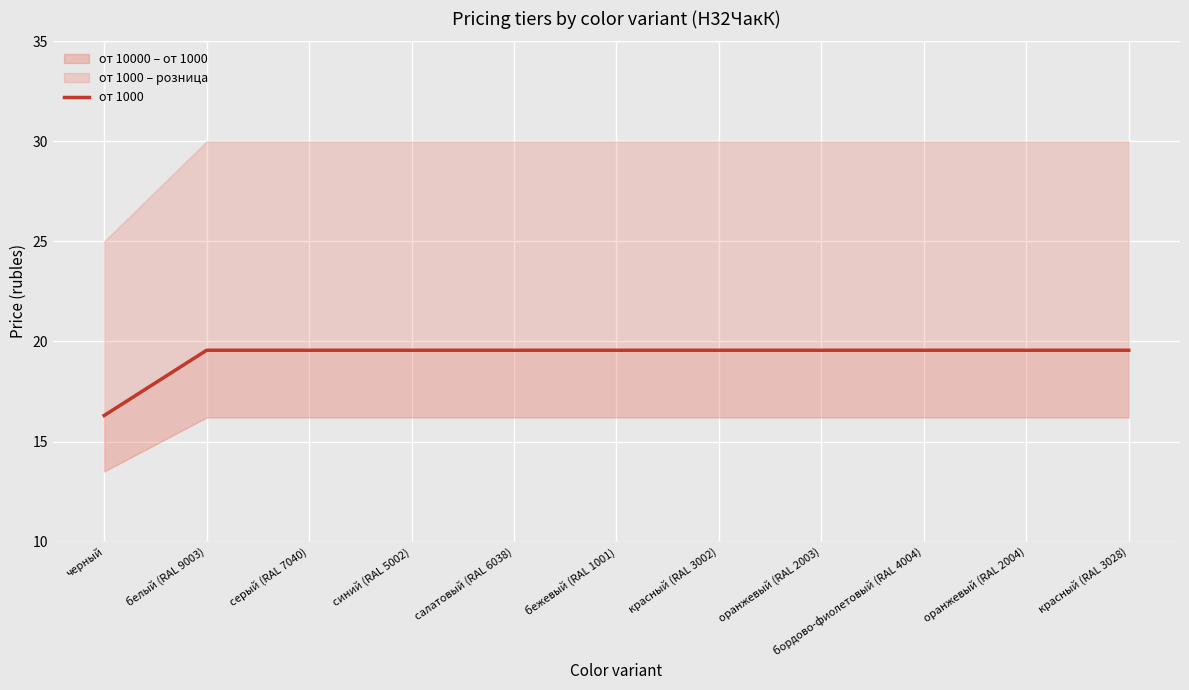

Reading left to right, what are all the values shown in this chart?

16.3	19.6	19.6	19.6	19.6	19.6	19.6	19.6	19.6	19.6	19.6